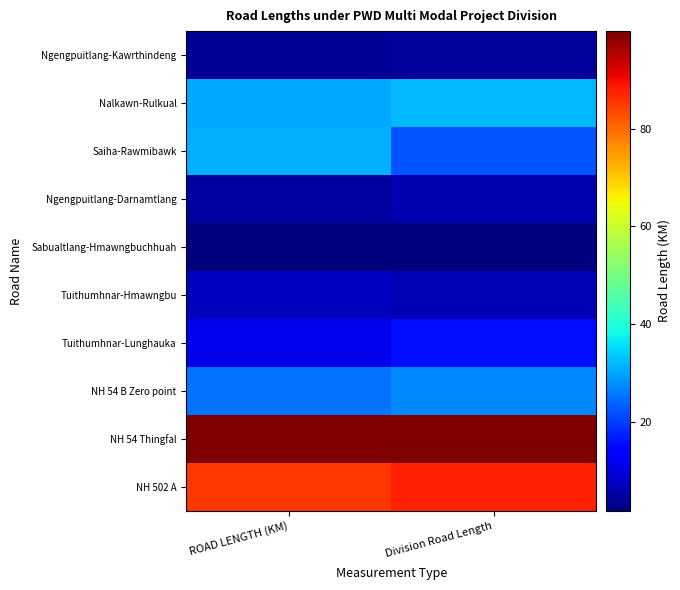

Reading right to left, what are all the values shown in this chart?

NH 502 A: Division Road Length=87.5	ROAD LENGTH (KM)=85.4
NH 54 Thingfal: Division Road Length=100.0	ROAD LENGTH (KM)=100.0
NH 54 B Zero point: Division Road Length=27.4	ROAD LENGTH (KM)=25.2
Tuithumhnar-Lunghauka: Division Road Length=15.5	ROAD LENGTH (KM)=11.0
Tuithumhnar-Hmawngbu: Division Road Length=6.7	ROAD LENGTH (KM)=7.5
Sabualtlang-Hmawngbuchhuah: Division Road Length=1.8	ROAD LENGTH (KM)=1.9
Ngengpuitlang-Darnamtlang: Division Road Length=6.2	ROAD LENGTH (KM)=4.5
Saiha-Rawmibawk: Division Road Length=22.3	ROAD LENGTH (KM)=31.2
Nalkawn-Rulkual: Division Road Length=32.0	ROAD LENGTH (KM)=30.1
Ngengpuitlang-Kawrthindeng: Division Road Length=4.3	ROAD LENGTH (KM)=3.8